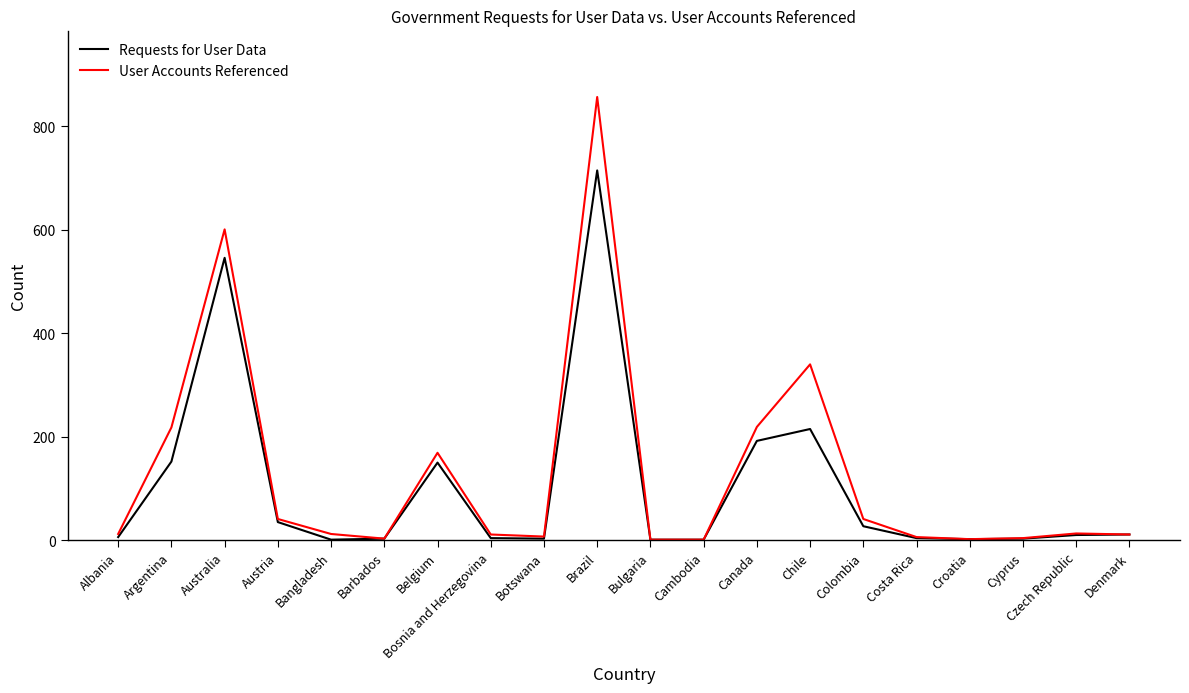

Rank the series by their average value, from highest to lowest.

User Accounts Referenced, Requests for User Data